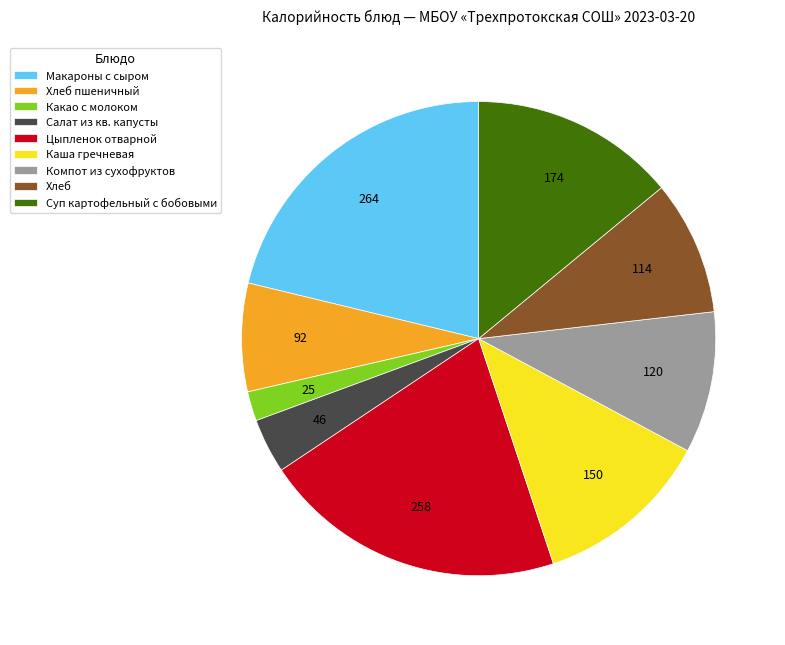

Is it true that Цыпленок отварной is 21% of the pie?

True